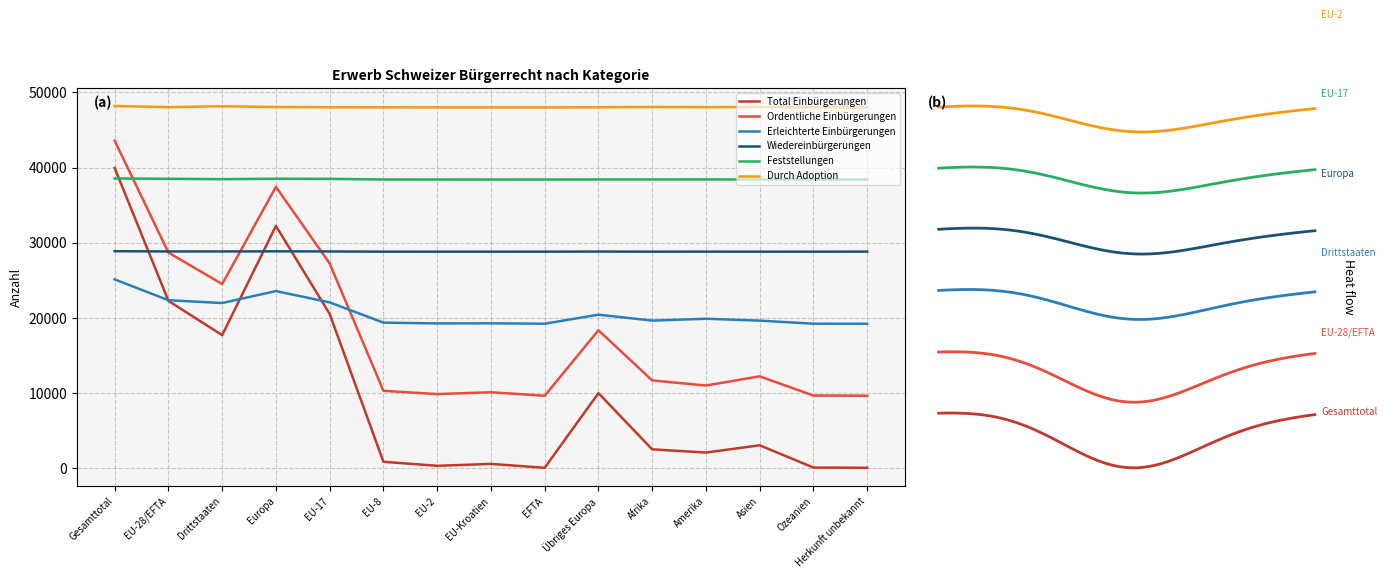

Is it true that Erleichterte Einbürgerungen equals 37967 at Europa?

False